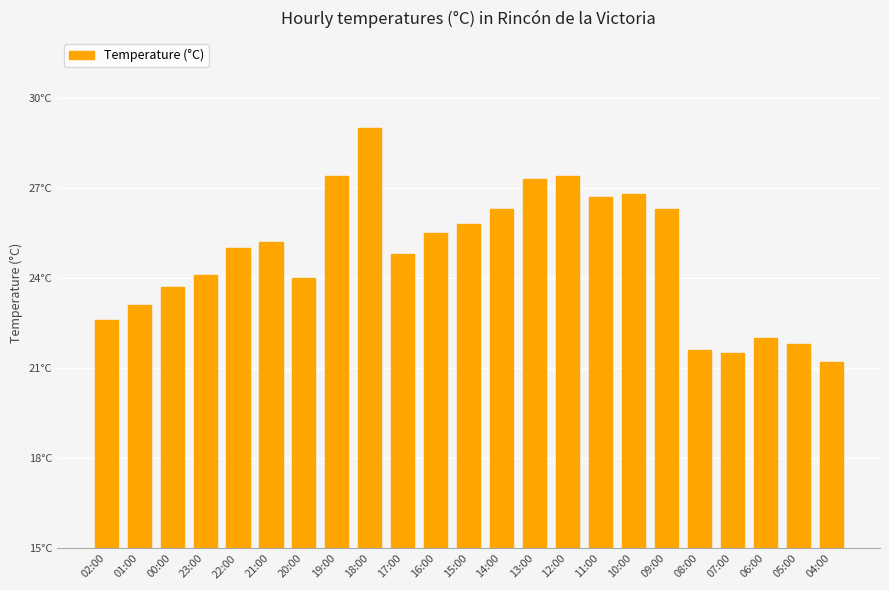

The value at 07:00 is 12.9. True or false?

False